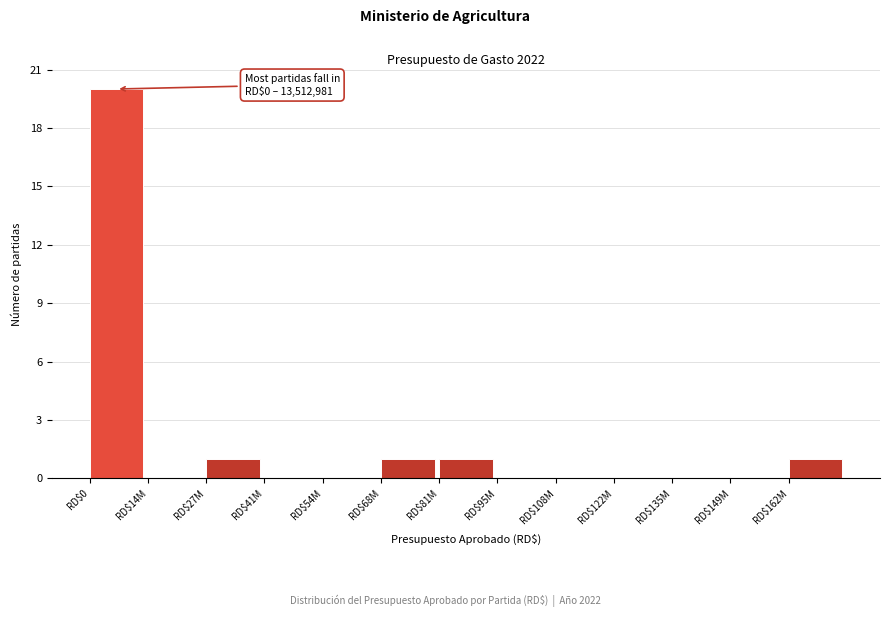

What is the maximum value shown in the chart?

20